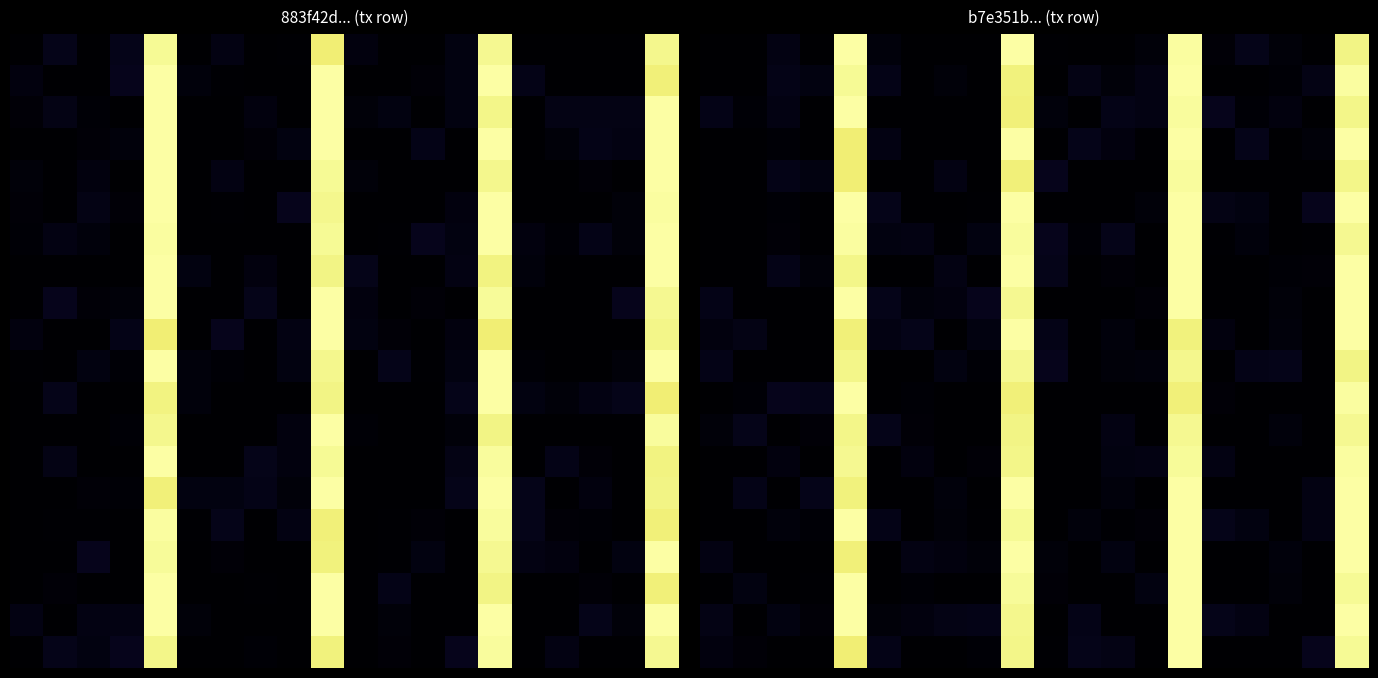

At how many categories does at least one series exceed 0?

20